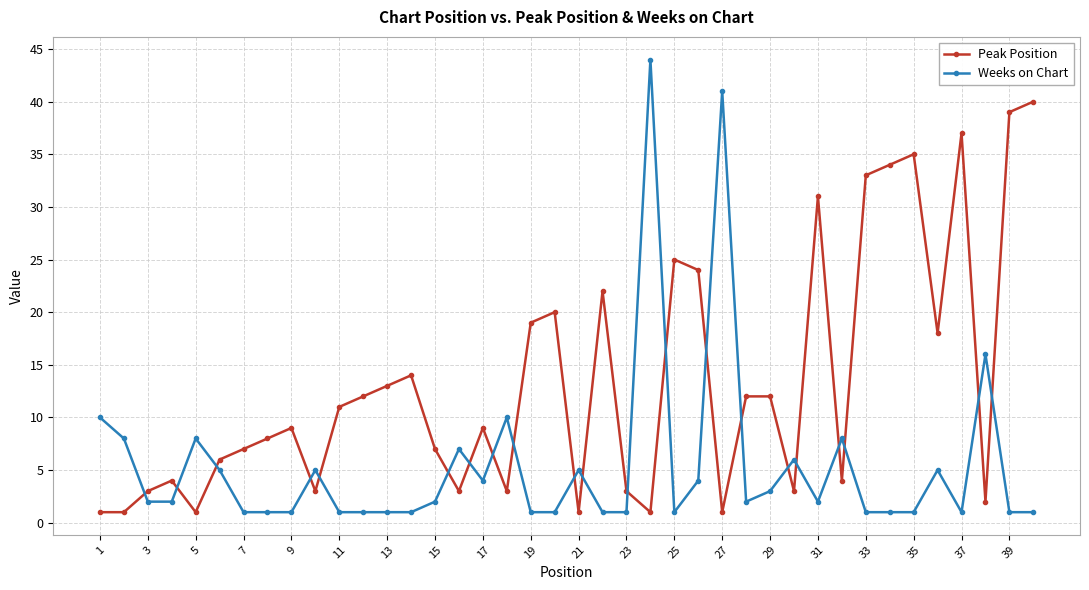

How many lines are shown in the chart?

2